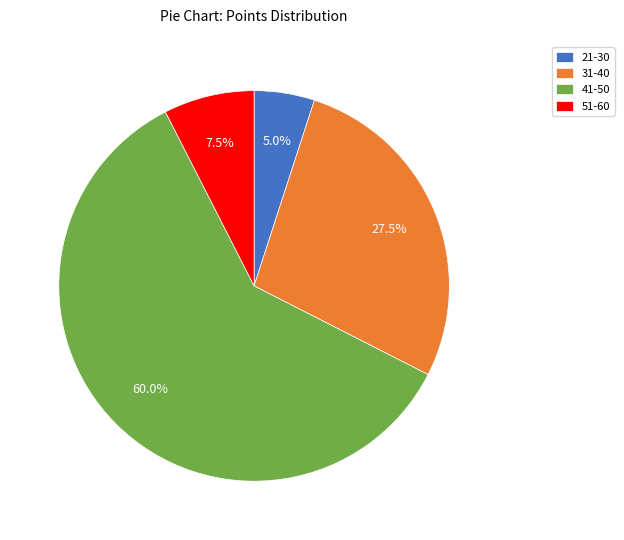

To the nearest percent, what is the difference between the largest and smallest slice percentages?

55%